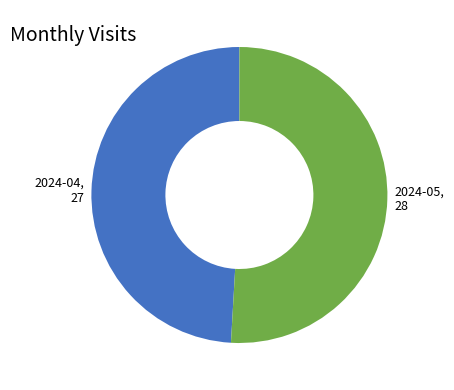

Which slice is the smallest?

2024-04